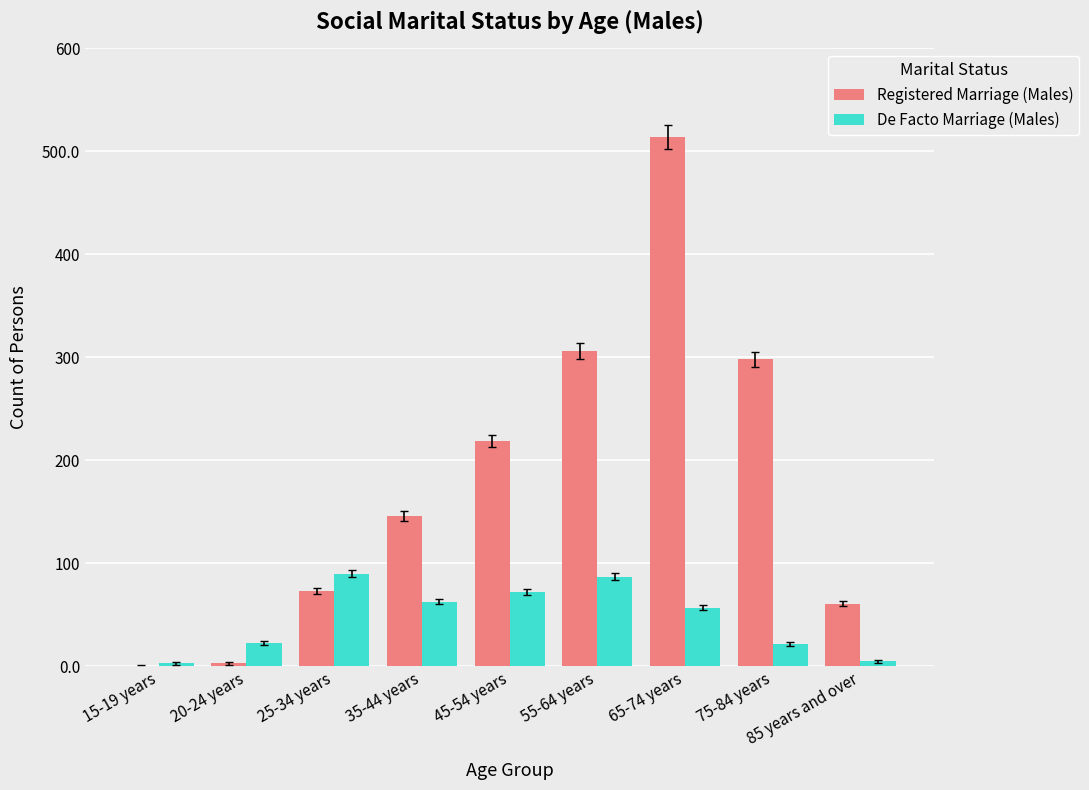

How many data points does each series have?

9